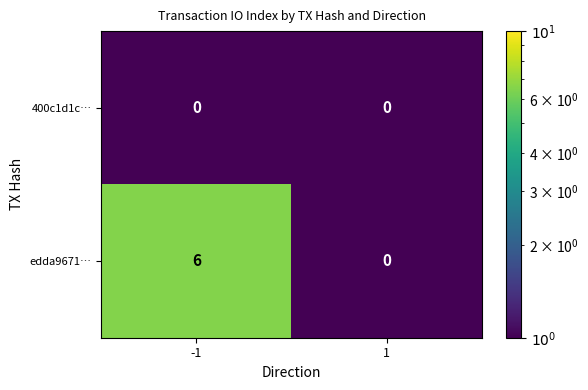

The value of edda9671… at 1 is 2. True or false?

False